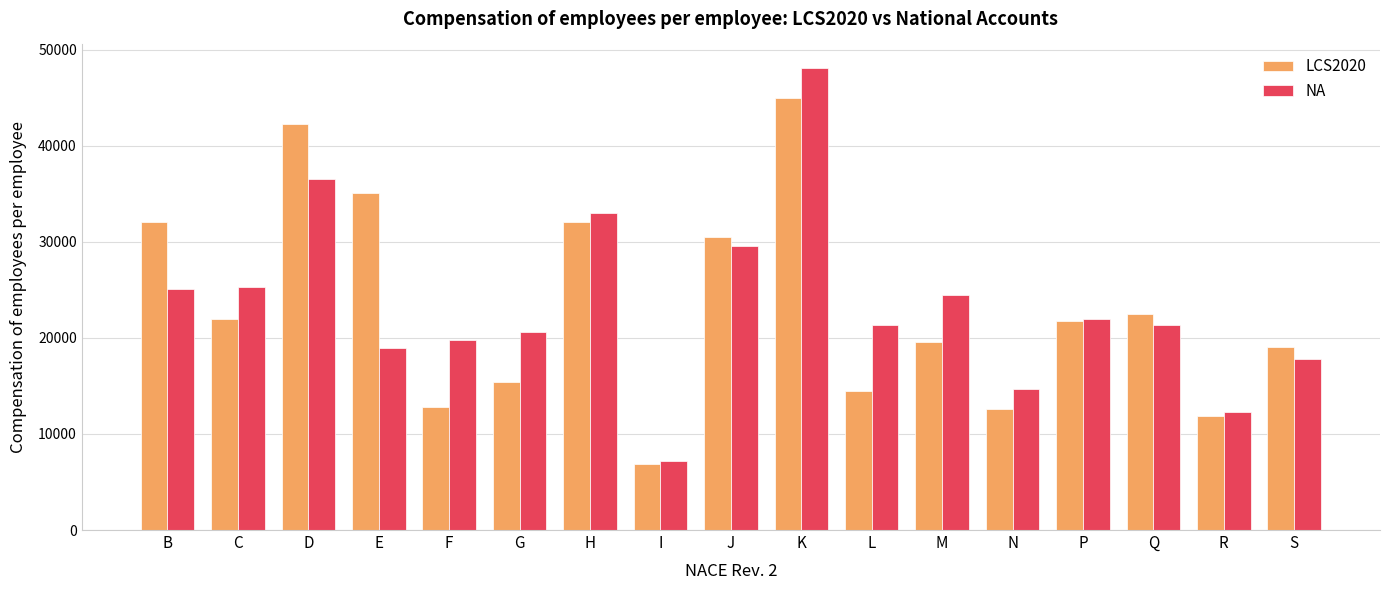

Is the value of NA at R greater than the value of LCS2020 at P?

No